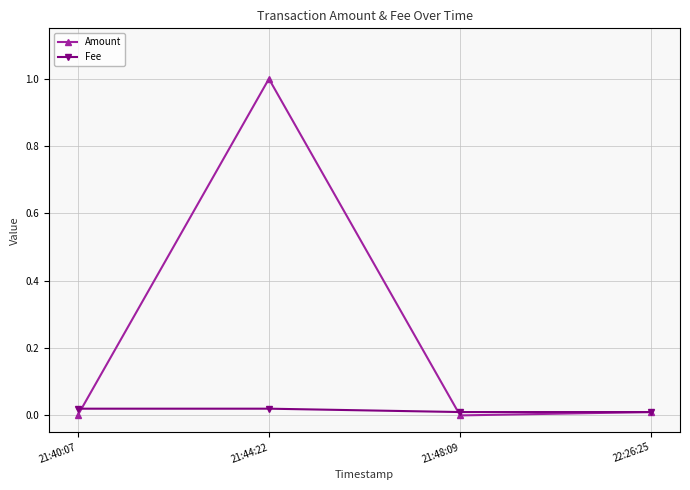

True or false: Fee has a value of 0.0 at 21:44:22.

True